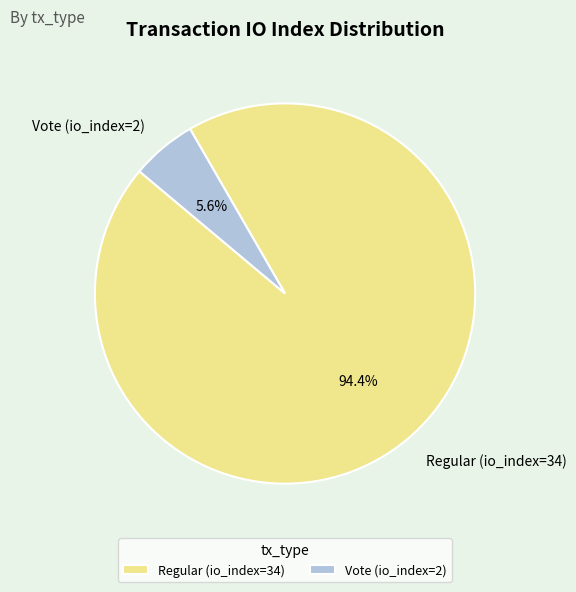

Rank the categories by value from highest to lowest.

Regular (io_index=34), Vote (io_index=2)